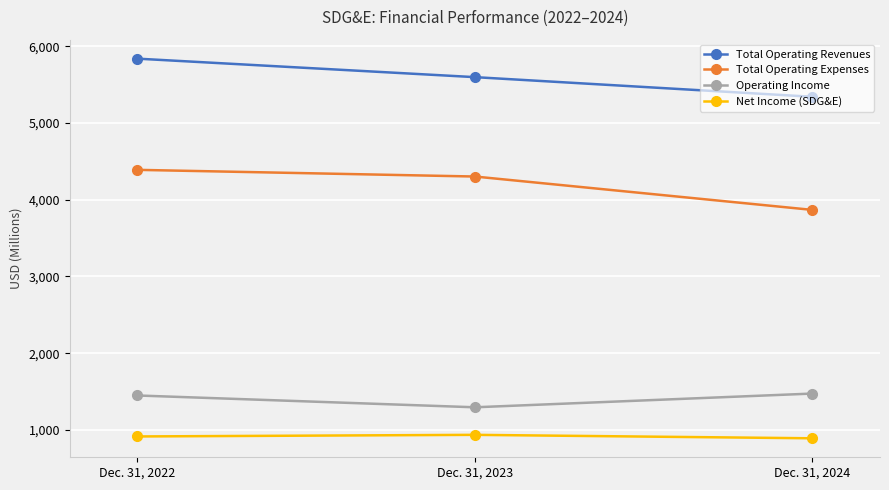

Which category has the lowest value in the Operating Income series?

Dec. 31, 2023